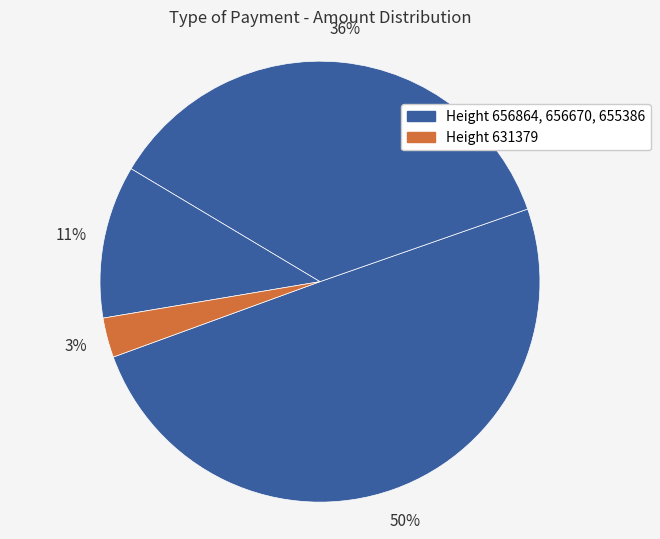

Count the number of slices in the pie.

4